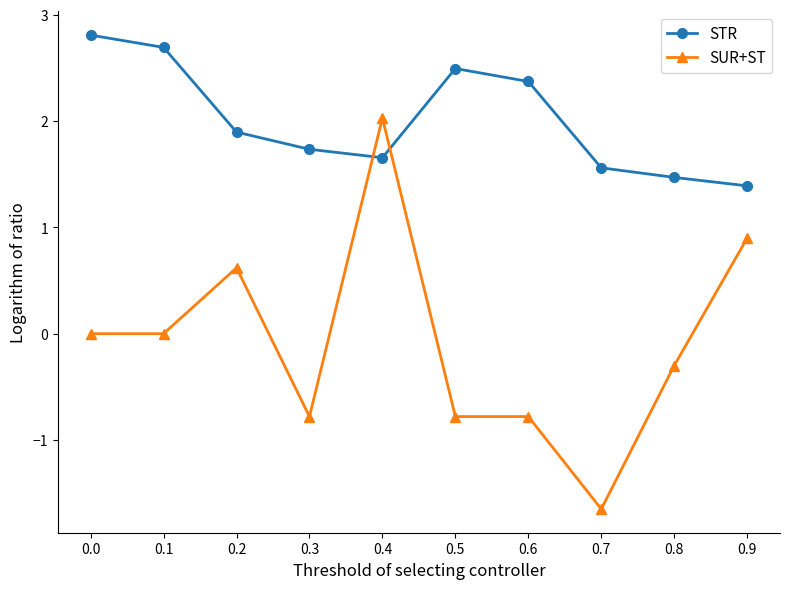

Between 0.0 and 0.4, which series saw the biggest shift?

SUR+ST